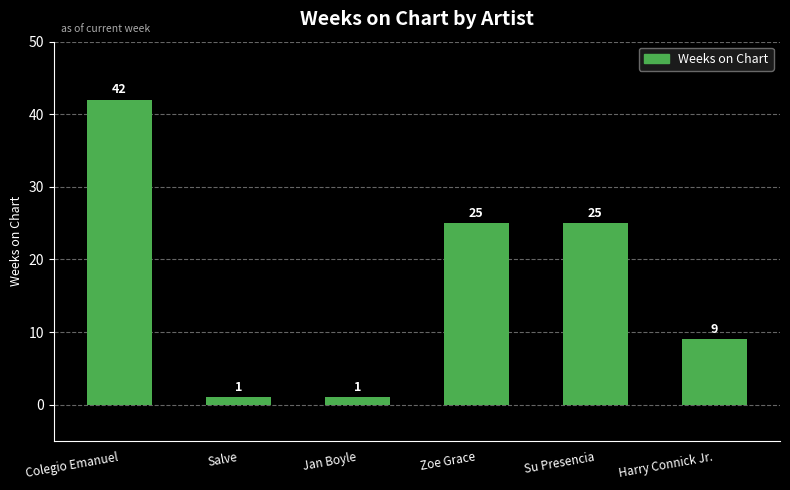

What is the maximum value shown in the chart?

42